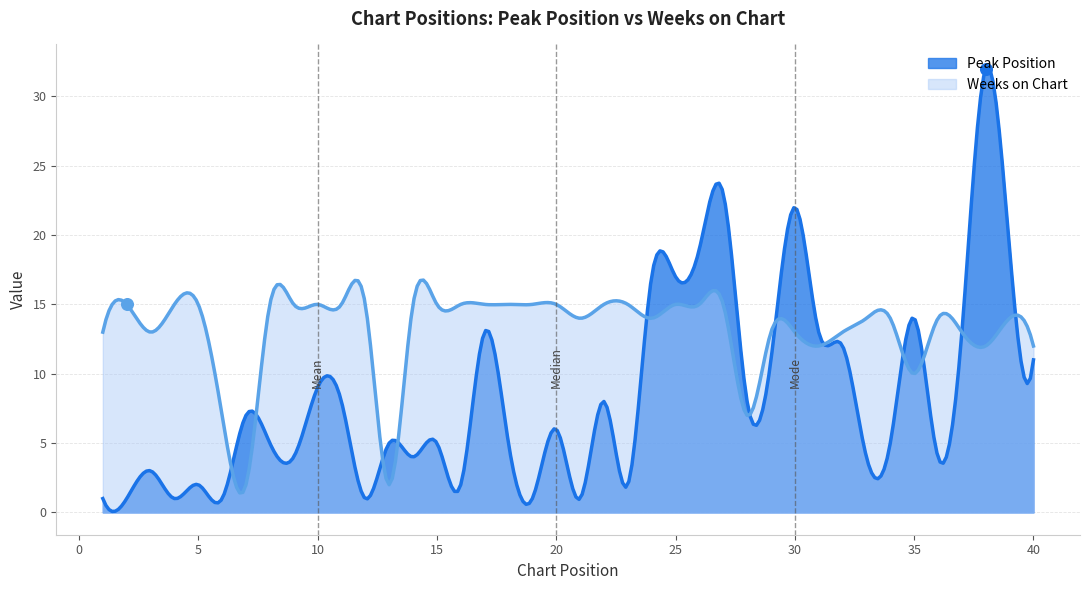

Which series has the largest Y range (max minus min)?

Peak Position